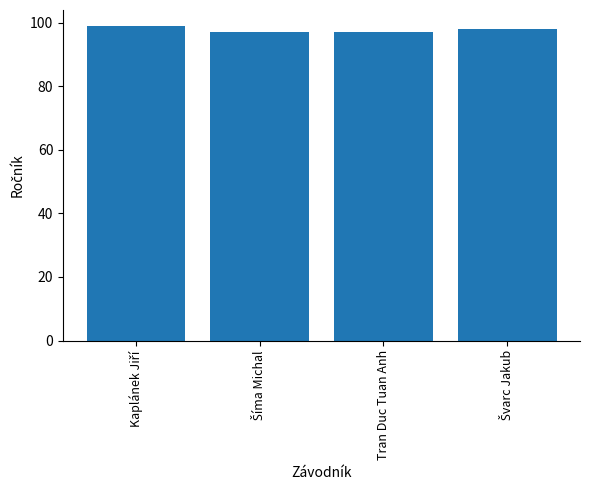

Reading right to left, list all the values displayed in this chart.

98	97	97	99